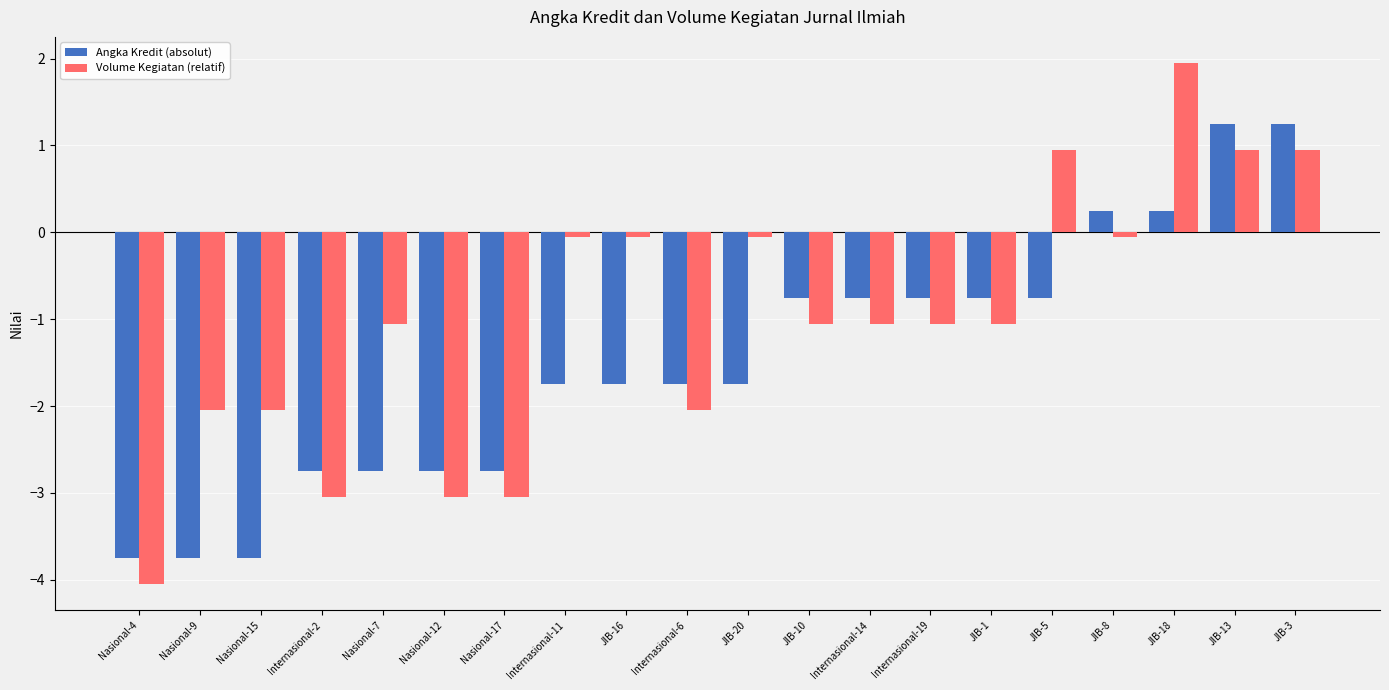

Which series has the largest total across all categories?

Volume Kegiatan (relatif)